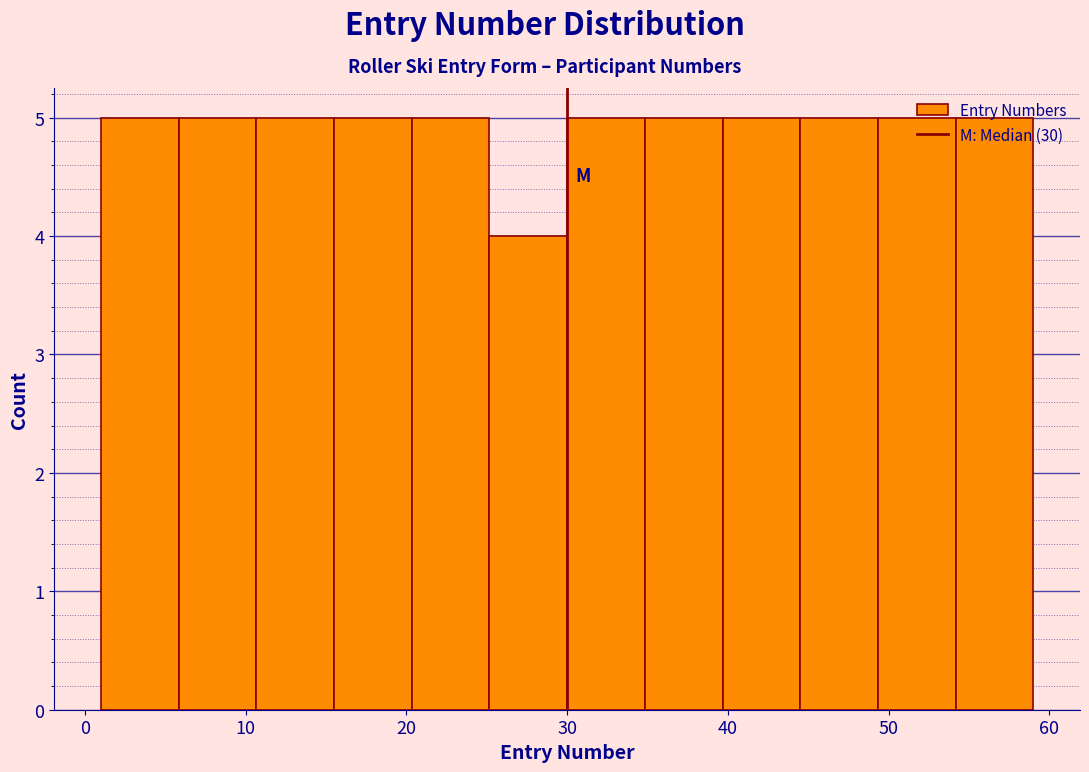

What is the height of the bar covering 54 to 59 on the x-axis? Neither the bar edges nor the heights are printed on the chart, so give them approximately, as read against the axes.

5